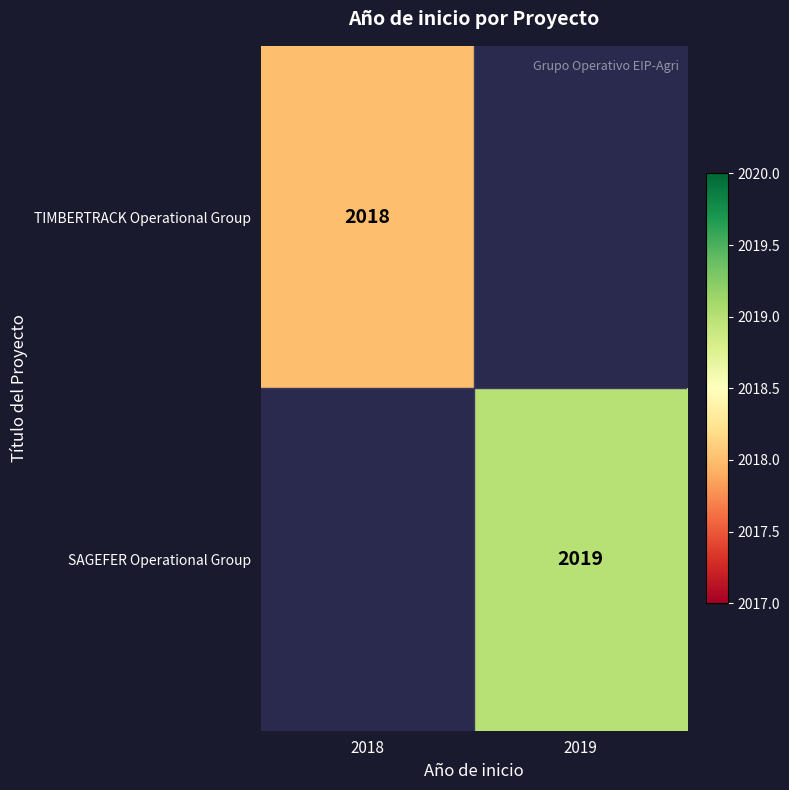

At which category is the sum across all series the highest?

2019